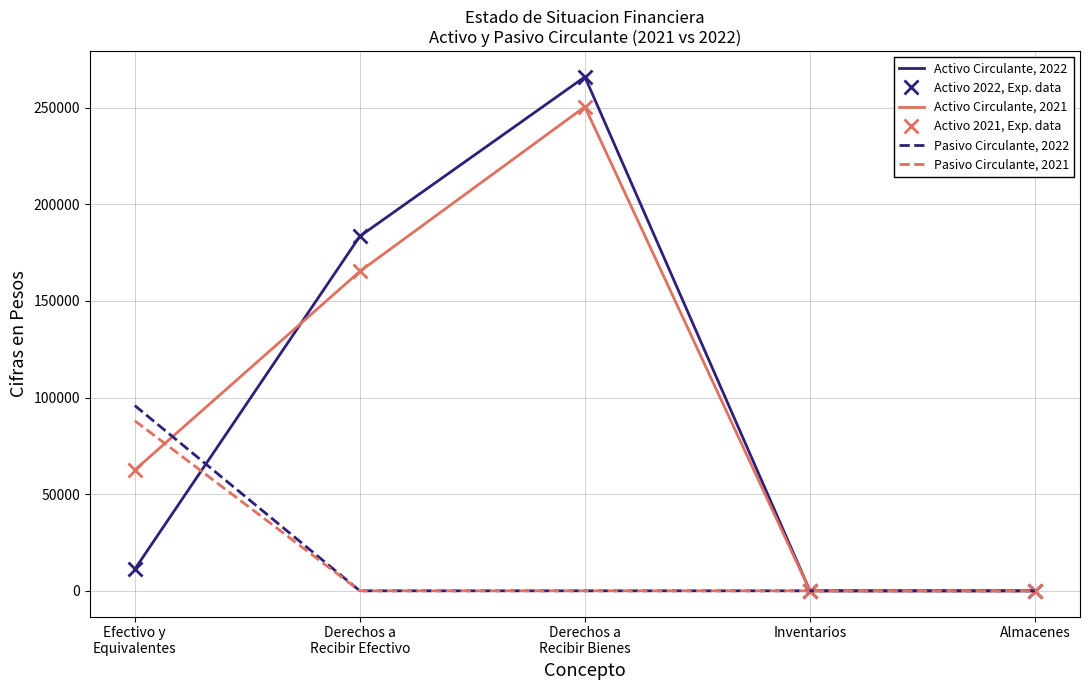

What are all the series names shown in the legend?

Activo Circulante, 2022, Activo 2022, Exp. data, Activo Circulante, 2021, Activo 2021, Exp. data, Pasivo Circulante, 2022, Pasivo Circulante, 2021